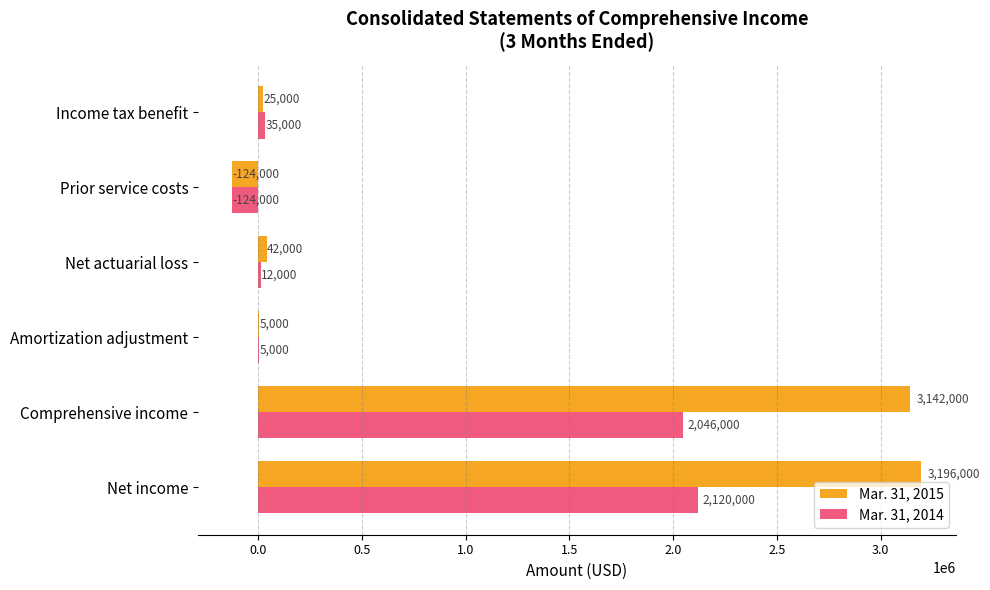

What is the maximum value shown in the chart?

3196000